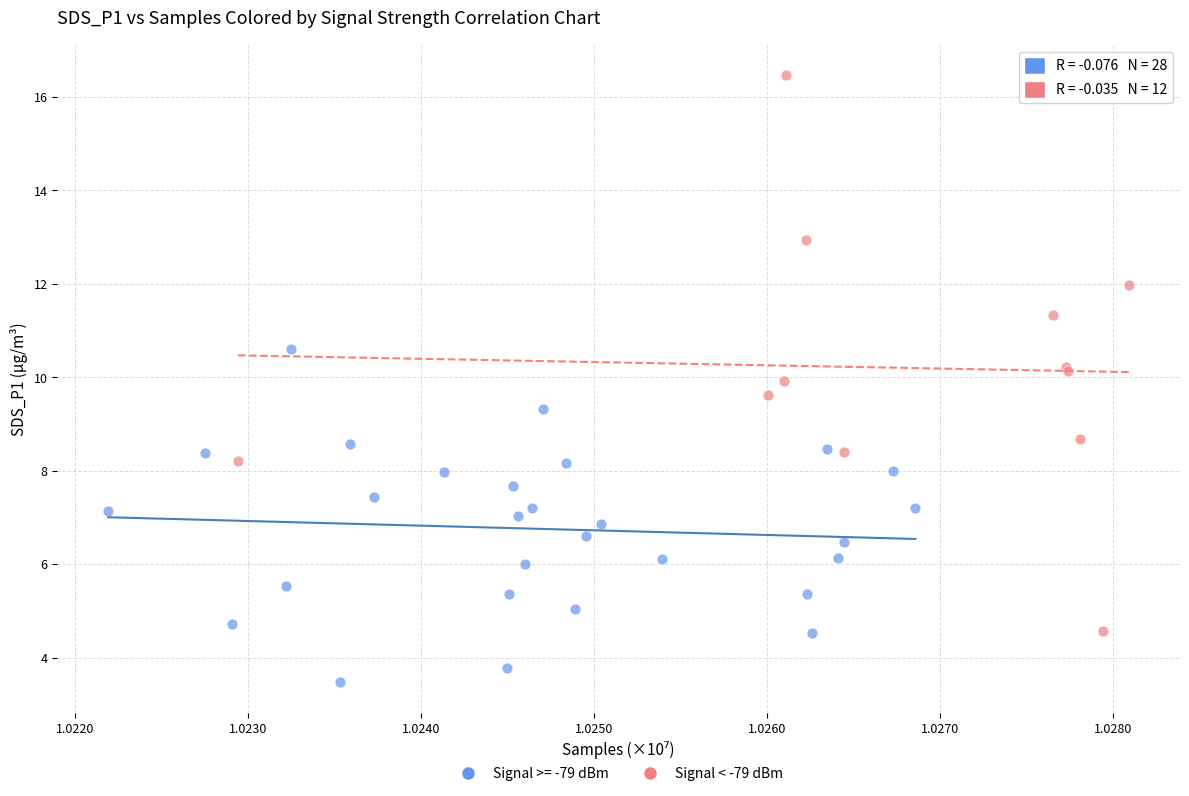

Which series has the widest spread of Y values?

Signal < -79 dBm